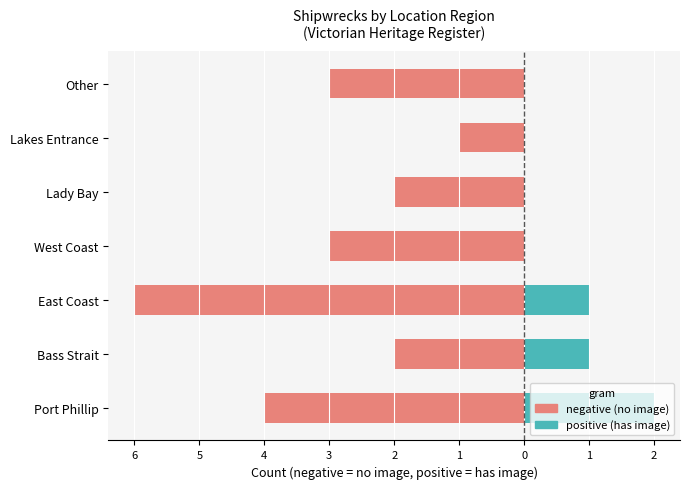

True or false: positive (has image) has a value of 0 at Bass Strait.

False